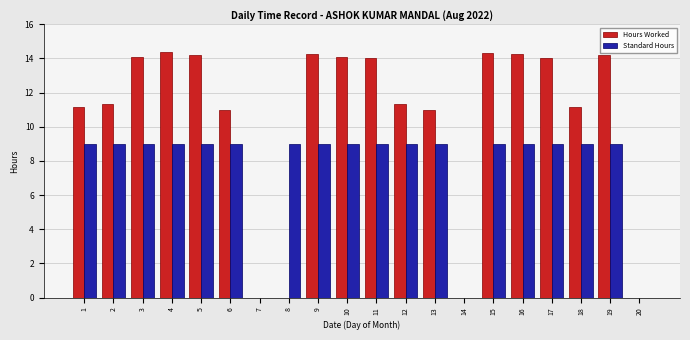

The Standard Hours series shows 9.0 at 11. True or false?

True